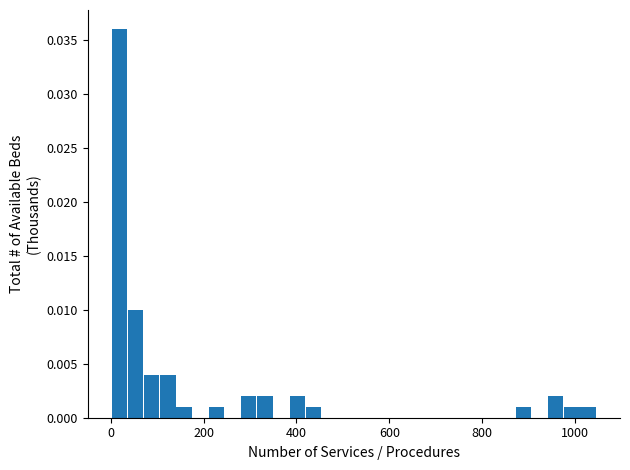

Around what value on the x-axis is the tallest bar? Give the approximate position of its centre, as read against the axis.

20